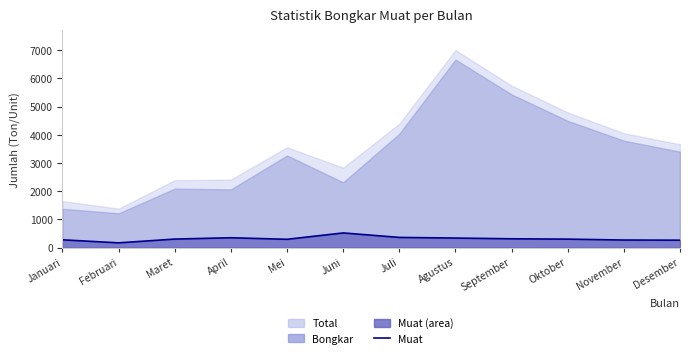

What is the label of the 10th point from the left?

Oktober